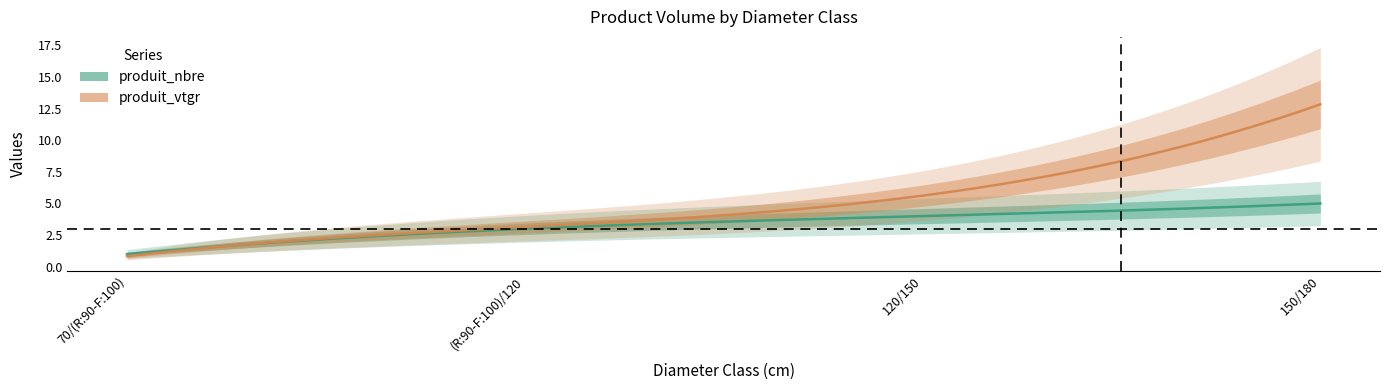

What is the difference between the produit_nbre values at (R:90-F:100)/120 and 70/(R:90-F:100)?

2.0